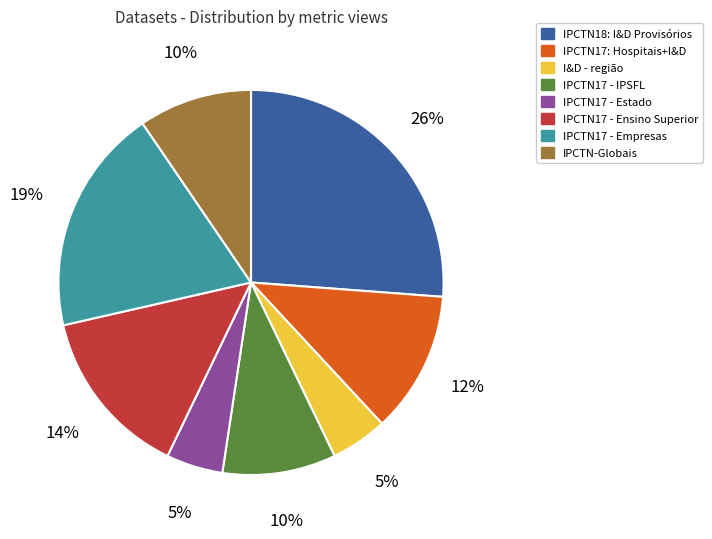

Is it true that IPCTN17 - Empresas is 7% of the pie?

False